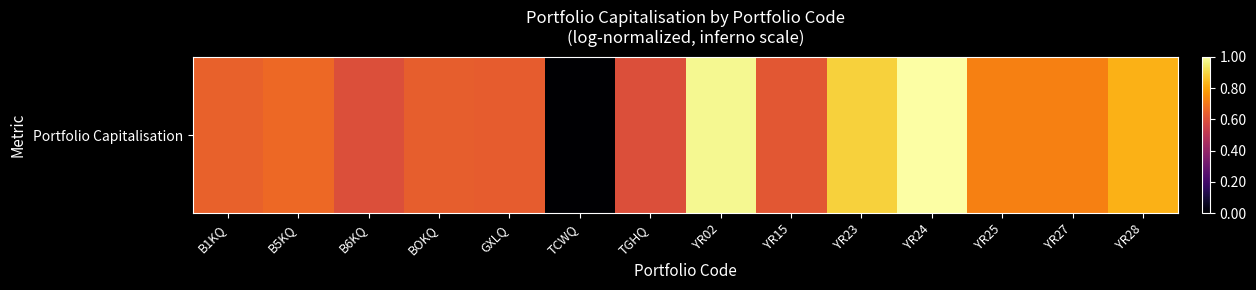

List the labels in order of value, smallest first.

TCWQ, B6KQ, TGHQ, YR15, GXLQ, BOKQ, B1KQ, B5KQ, YR27, YR25, YR28, YR23, YR02, YR24